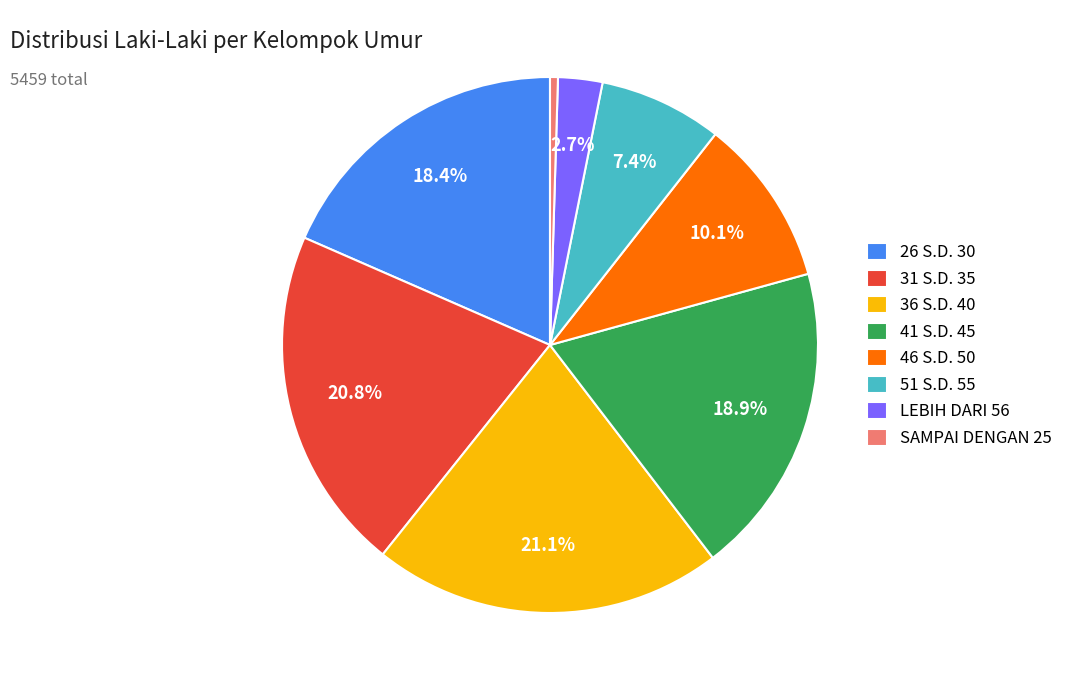

The SAMPAI DENGAN 25 slice represents 0% of the pie. True or false?

True